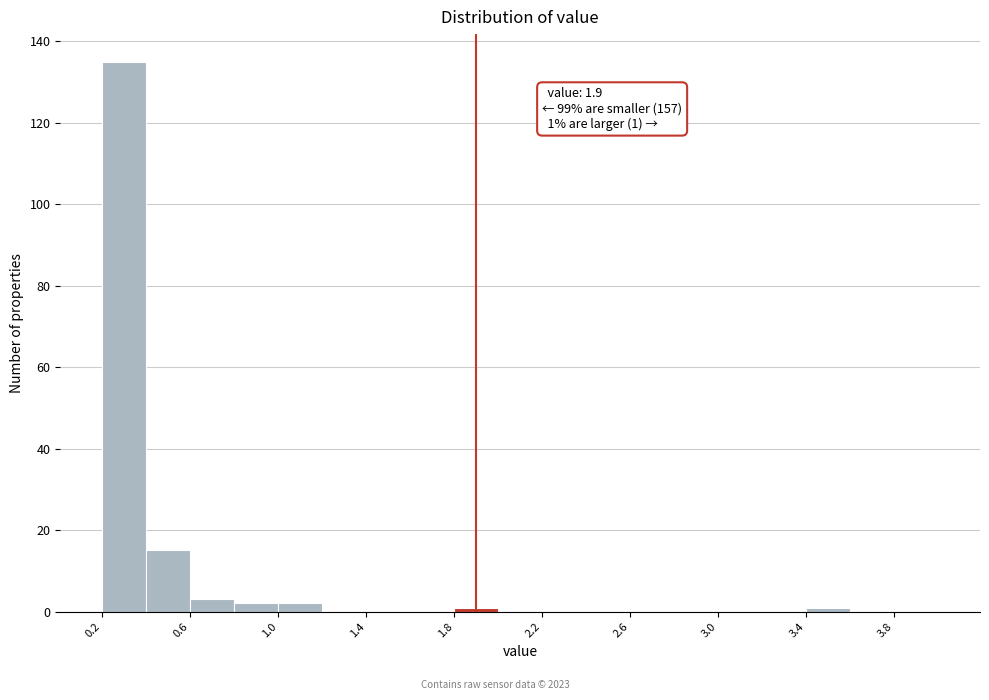

Over which range of the x-axis is the bar tallest?

0.2 to 0.4